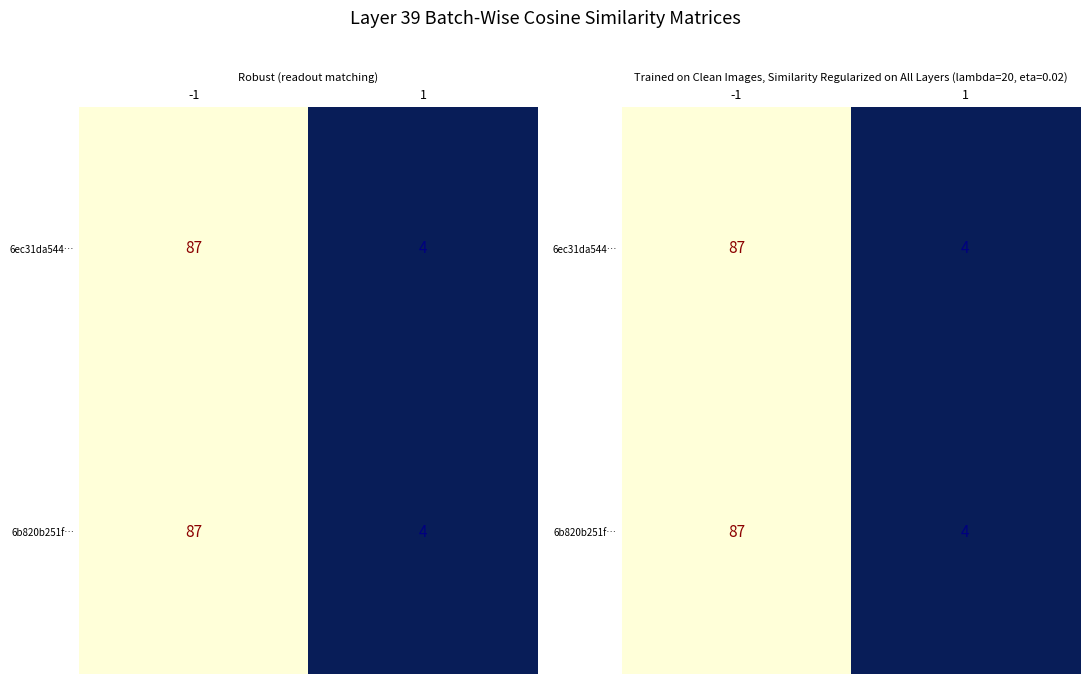

Is it true that 6b820b251f… equals 4 at 1?

True